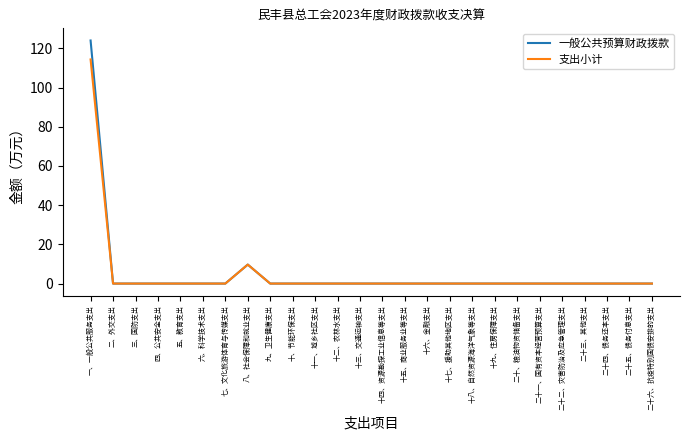

What are all the series names shown in the legend?

一般公共预算财政拨款, 支出小计